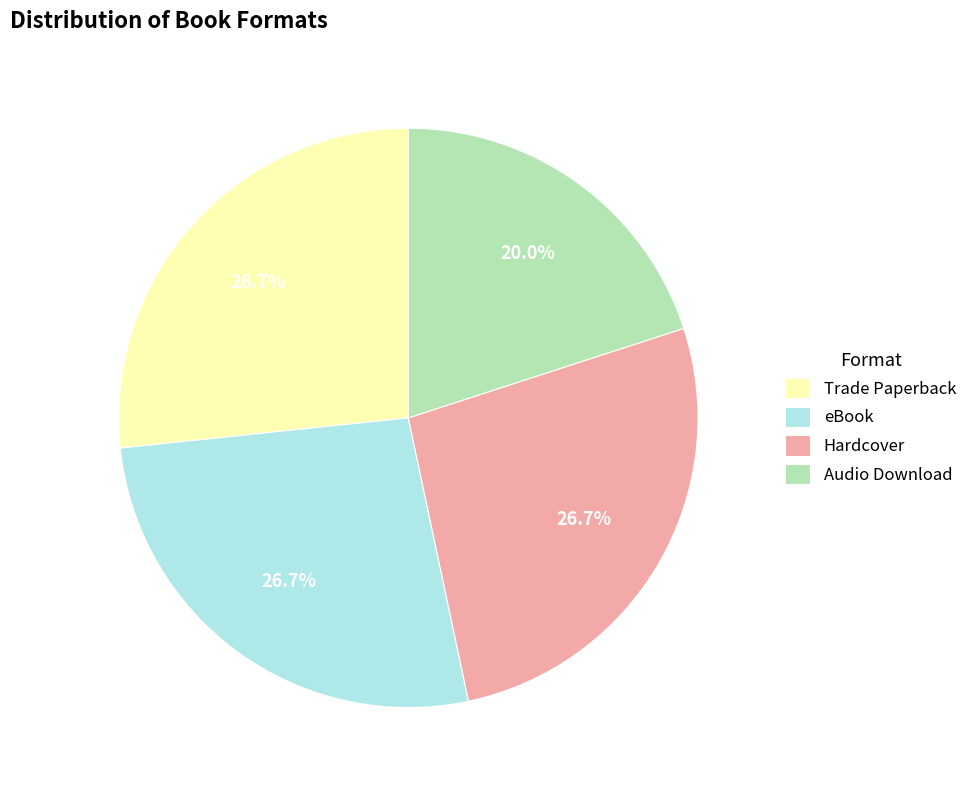

Do Trade Paperback and eBook together represent more than half of the pie?

Yes